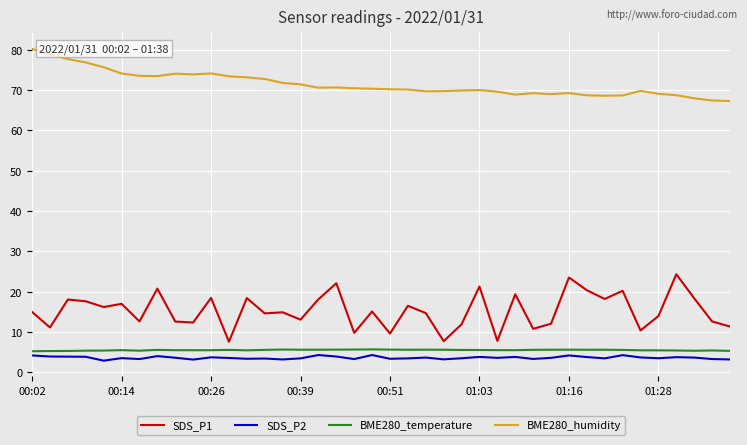

Which series has the widest spread of values?

SDS_P1